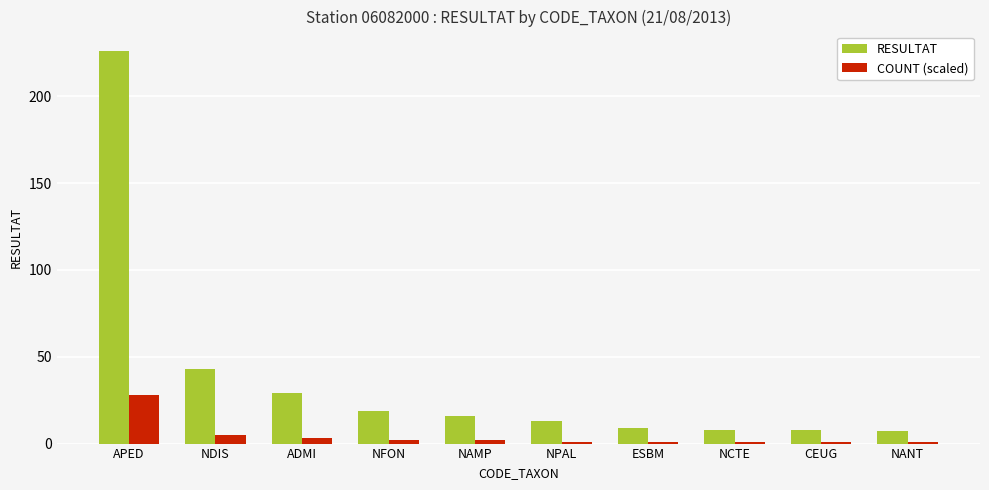

What is the label of the 8th bar from the right?

ADMI